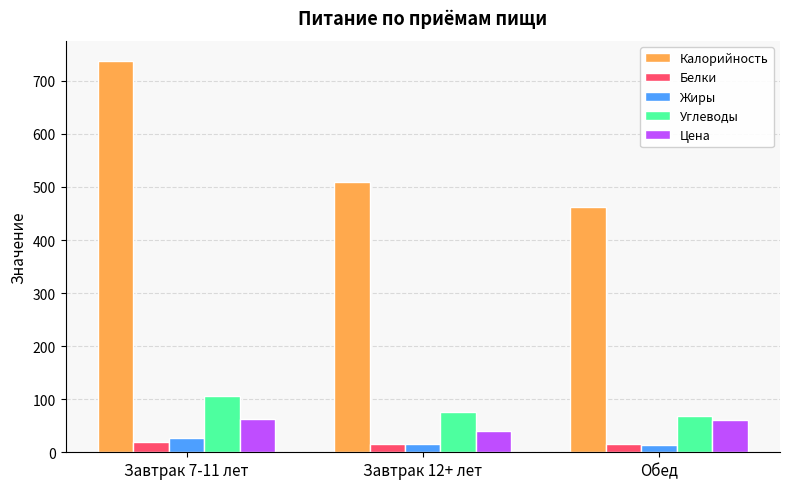

Which series changed the most between Завтрак 7-11 лет and Завтрак 12+ лет?

Калорийность